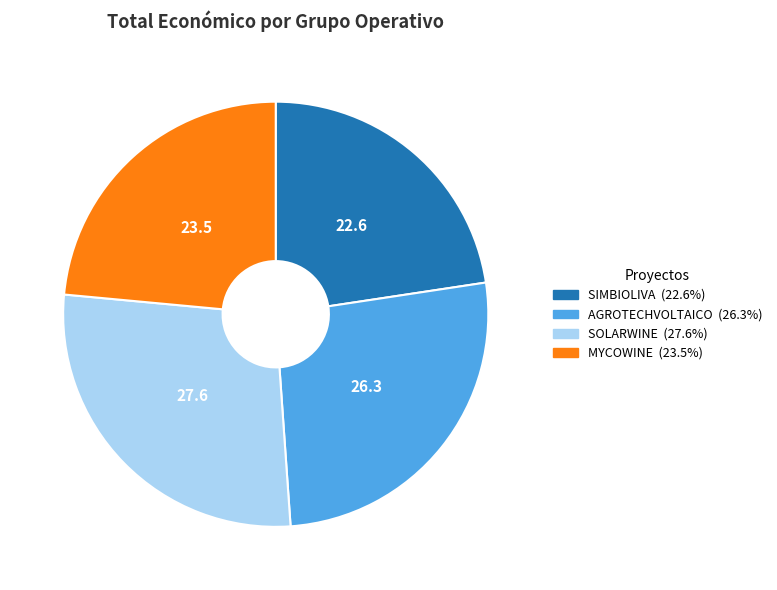

Which has a higher value, SIMBIOLIVA or SOLARWINE?

SOLARWINE